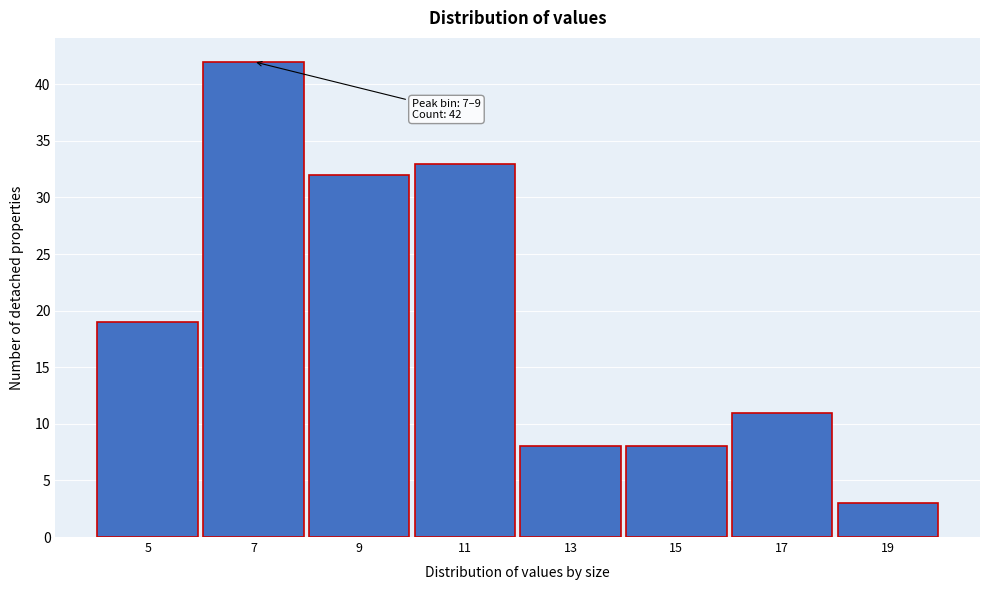

Reading left to right, transcribe all the data shown in this chart.

5=19	7=42	9=32	11=33	13=8	15=8	17=11	19=3